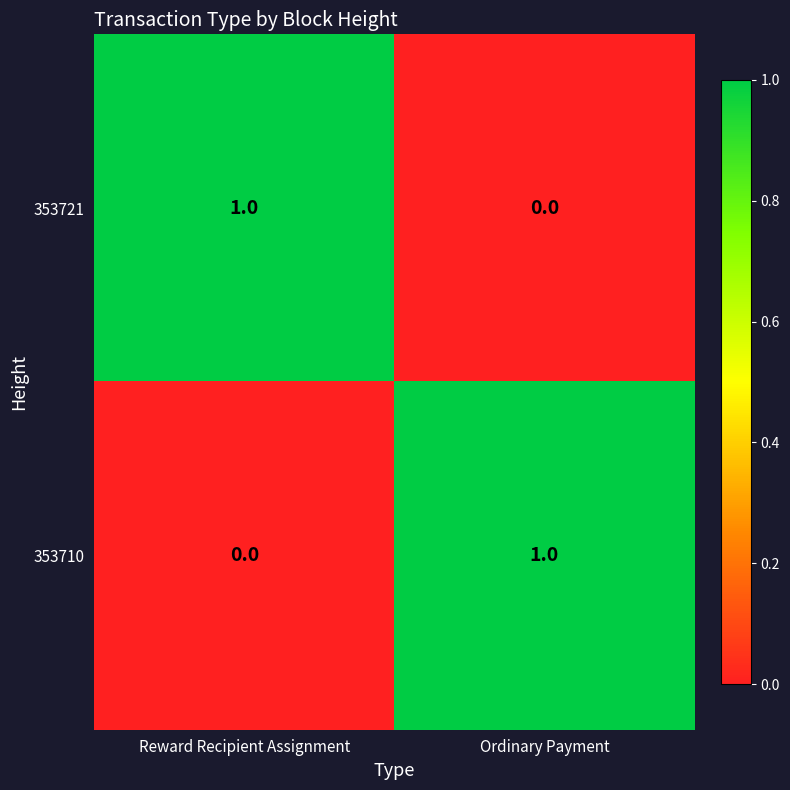

Which category has the highest value in the 353710 series?

Ordinary Payment